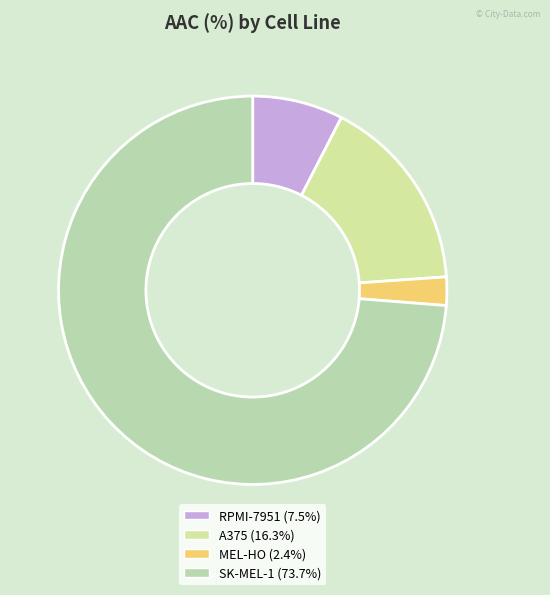

To the nearest percent, what is the difference between the MEL-HO and SK-MEL-1 slice percentages?

71%